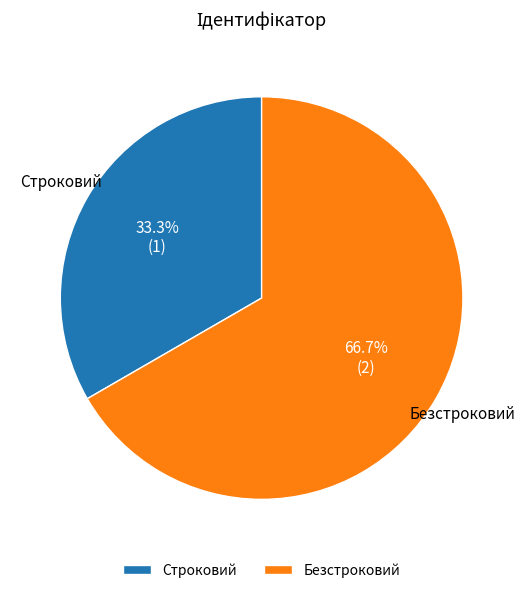

Which has a higher value, Строковий or Безстроковий?

Безстроковий